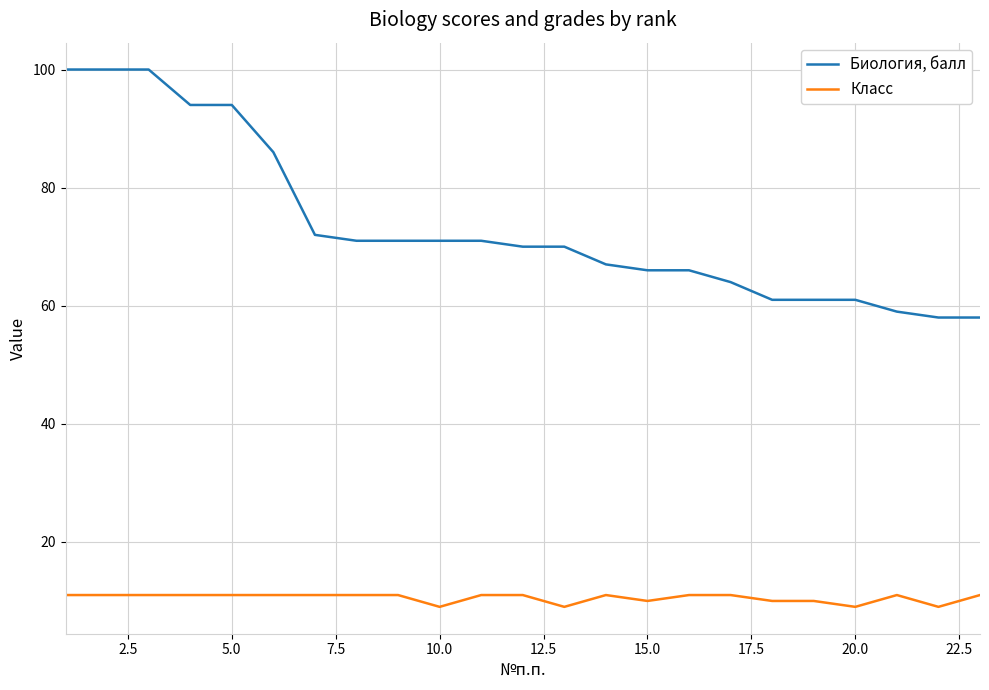

Which series has the widest spread of values?

Биология, балл